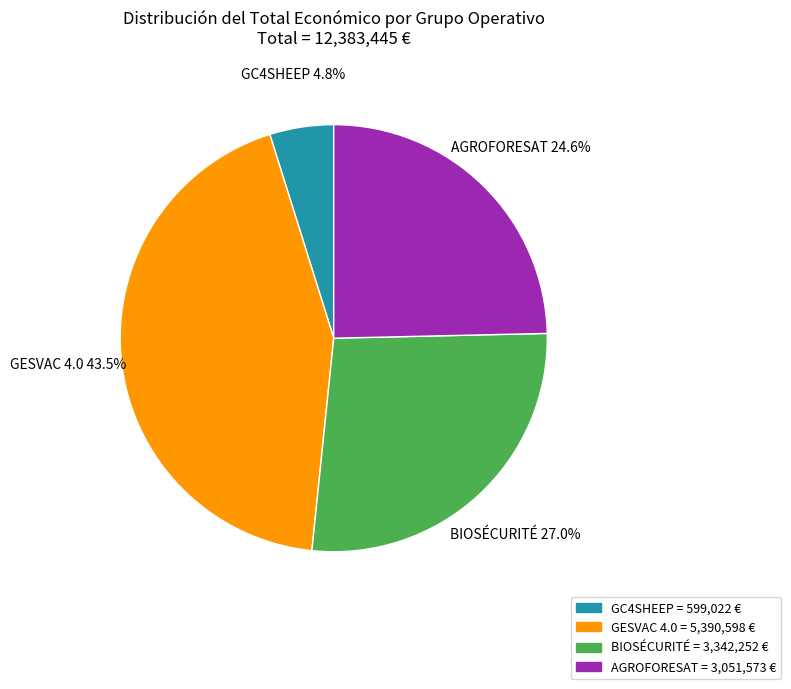

To the nearest percent, what is the combined percentage of GESVAC 4.0 and AGROFORESAT?

68%